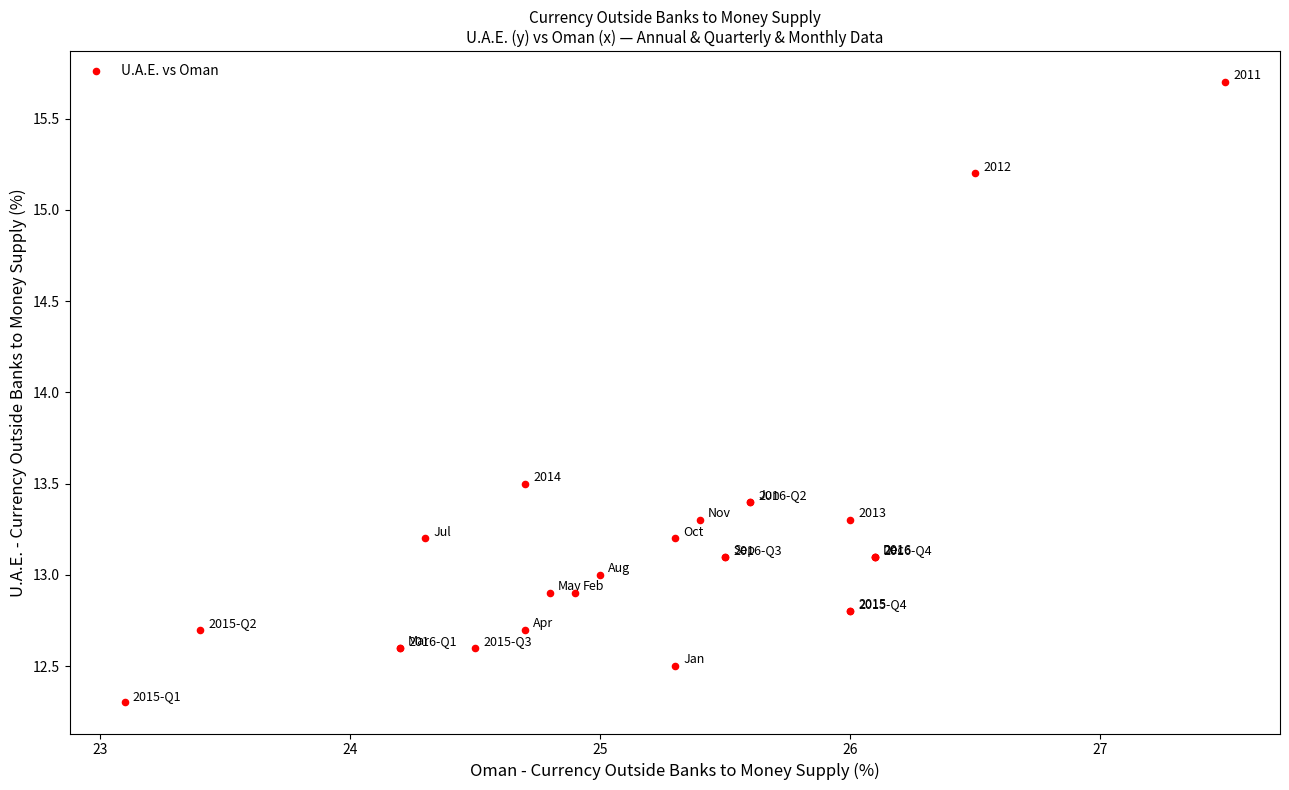

What Y value in the scatter plot is closest to 14?

13.5